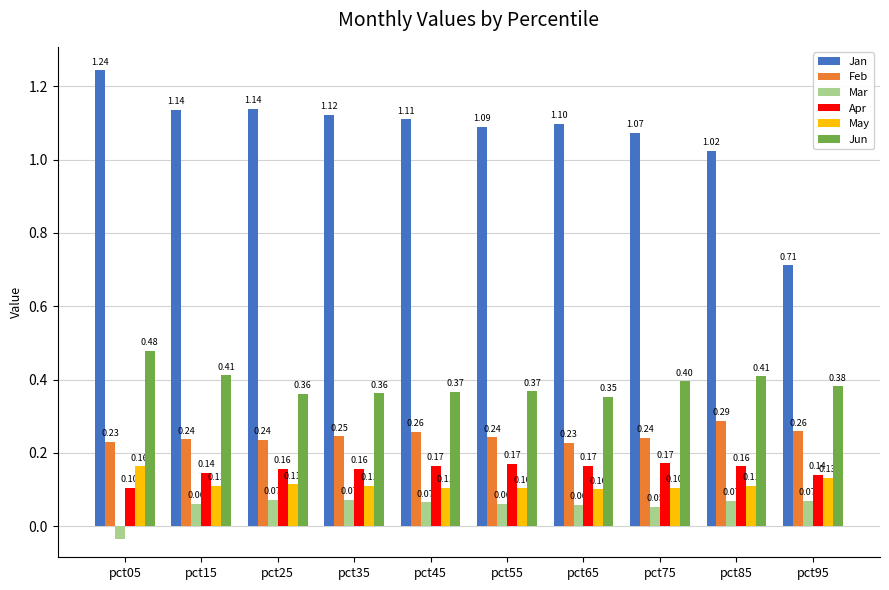

How many series are shown in this chart?

6